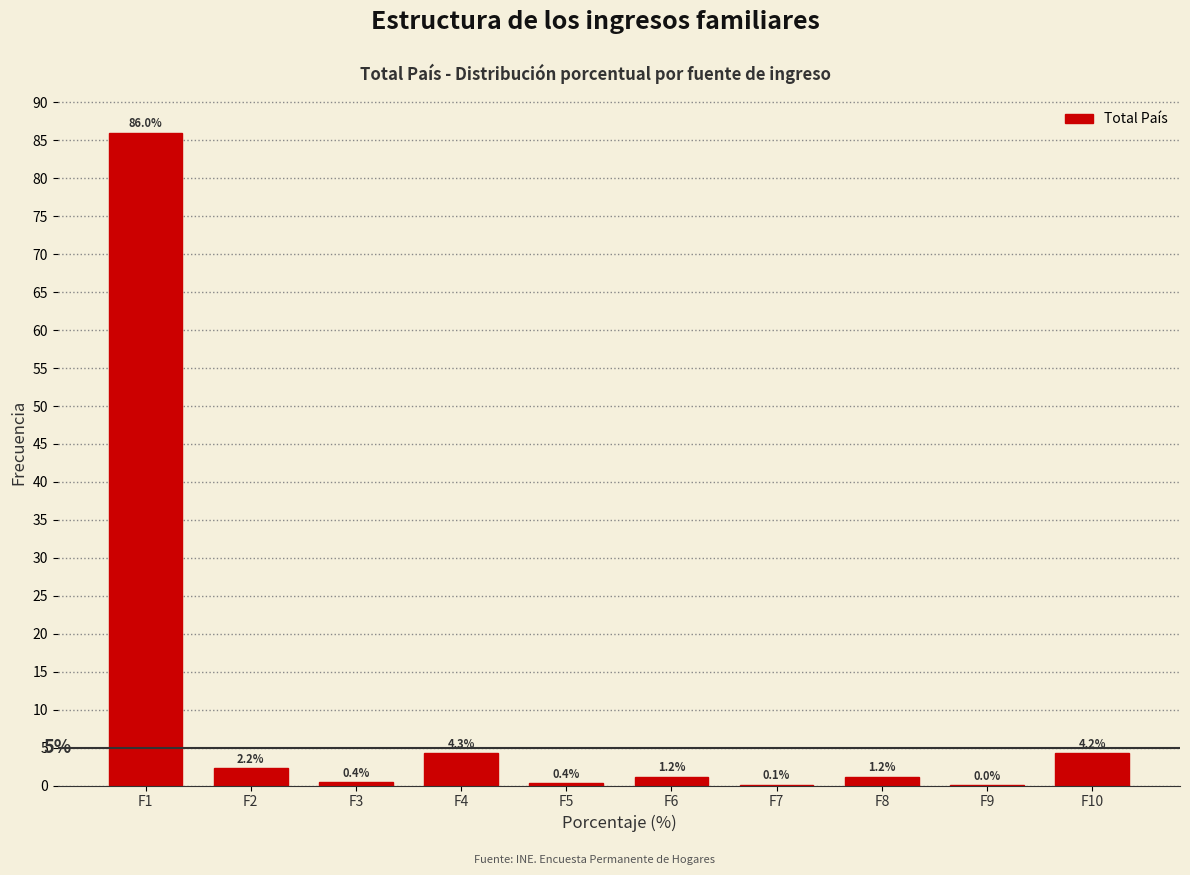

The value at F5 is 0.4. True or false?

True